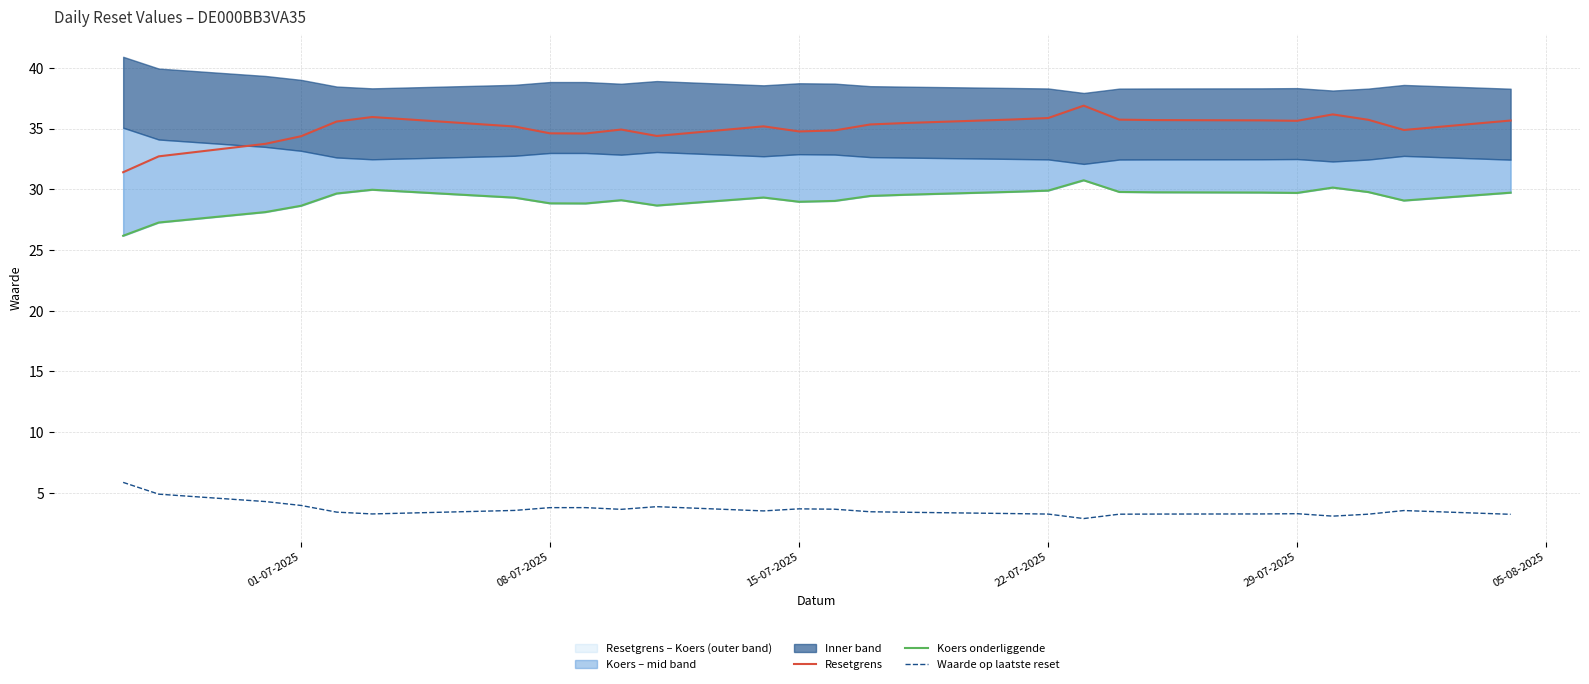

True or false: Waarde op laatste reset and Koers onderliggende cross at least once.

False